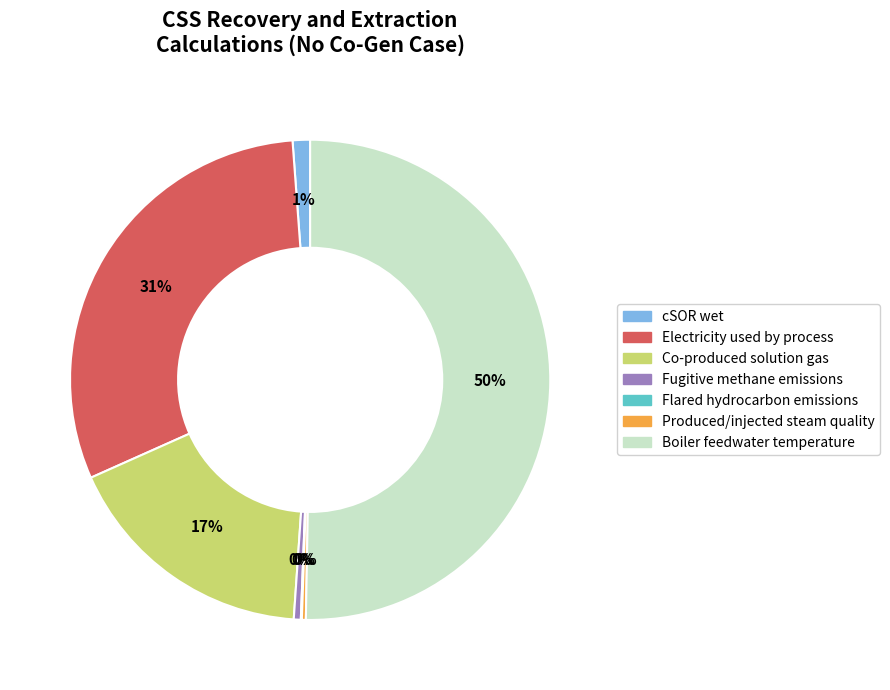

Which has a higher value, Boiler feedwater temperature or Co-produced solution gas?

Boiler feedwater temperature